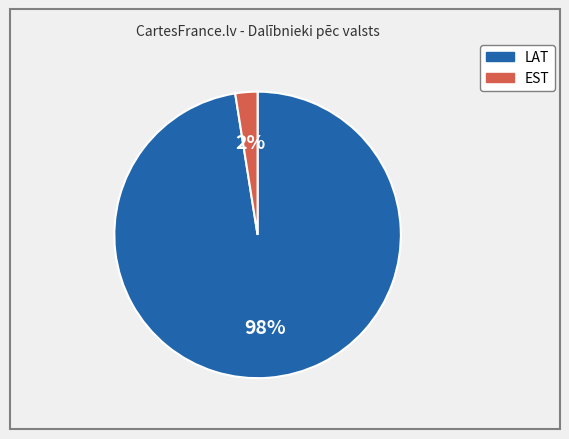

To the nearest percent, what is the average slice percentage?

50%